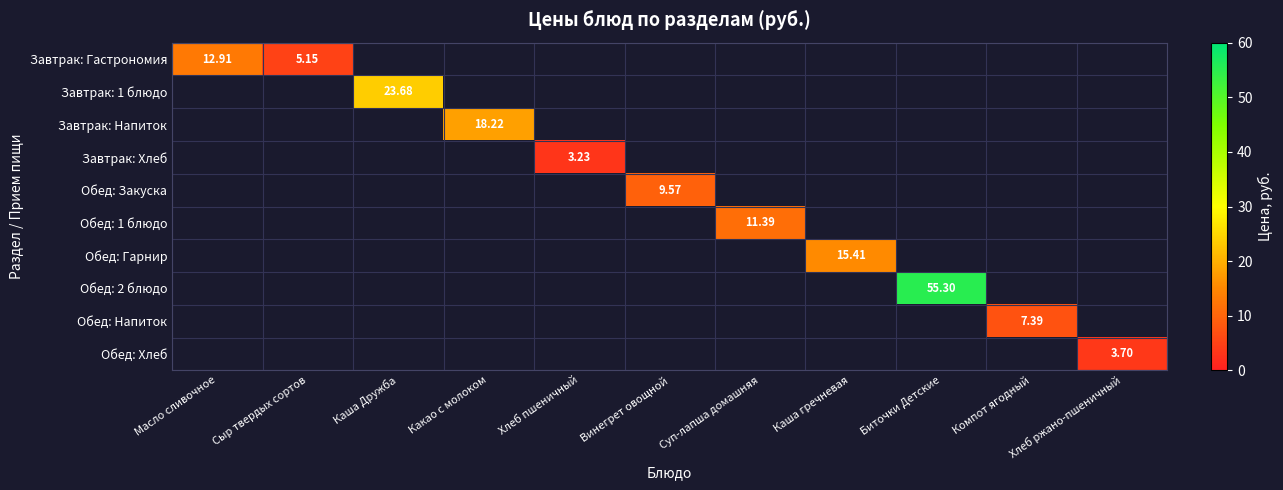

Is it true that Завтрак: Напиток equals 29.9 at Какао с молоком?

False